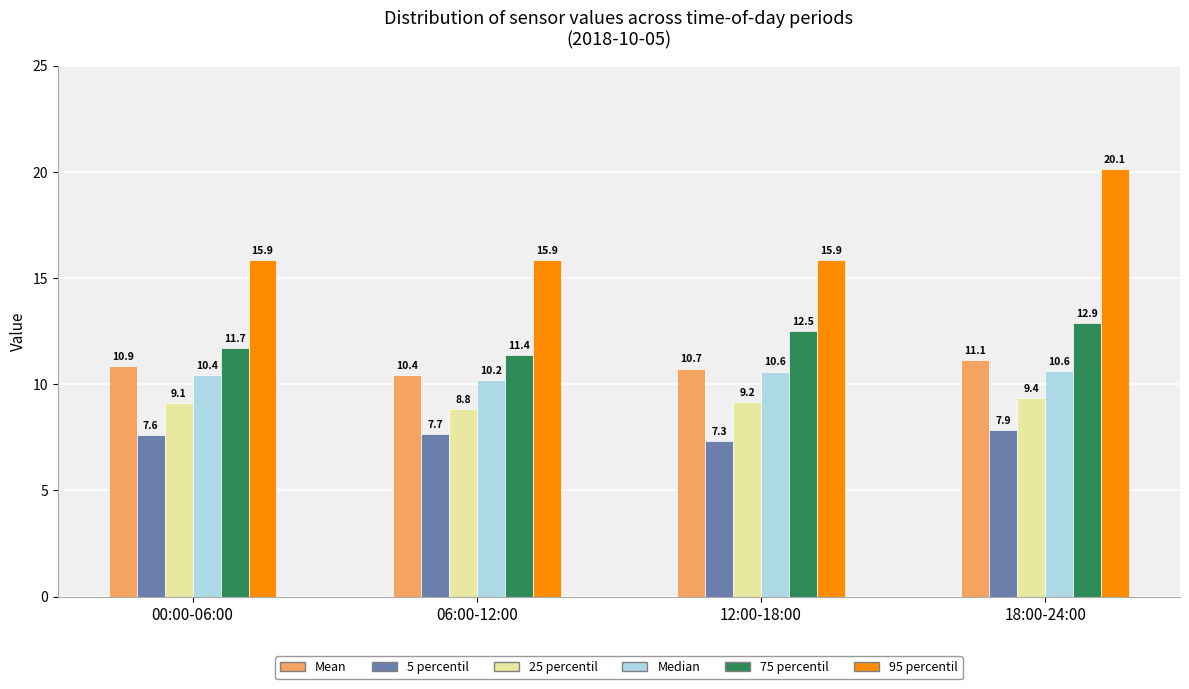

Between 00:00-06:00 and 18:00-24:00, which series saw the biggest shift?

95 percentil